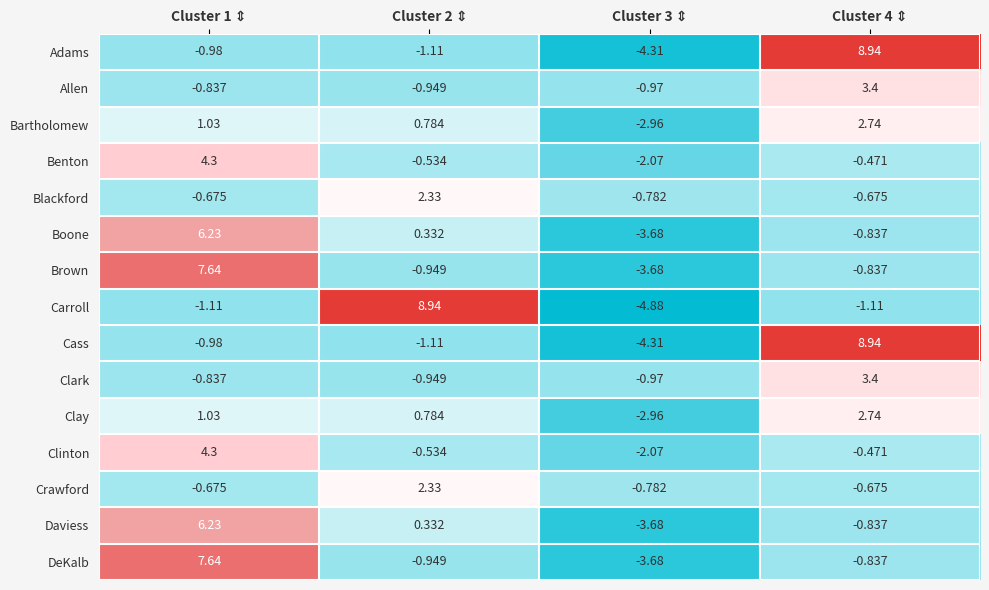

Which series has the widest spread of values?

Carroll